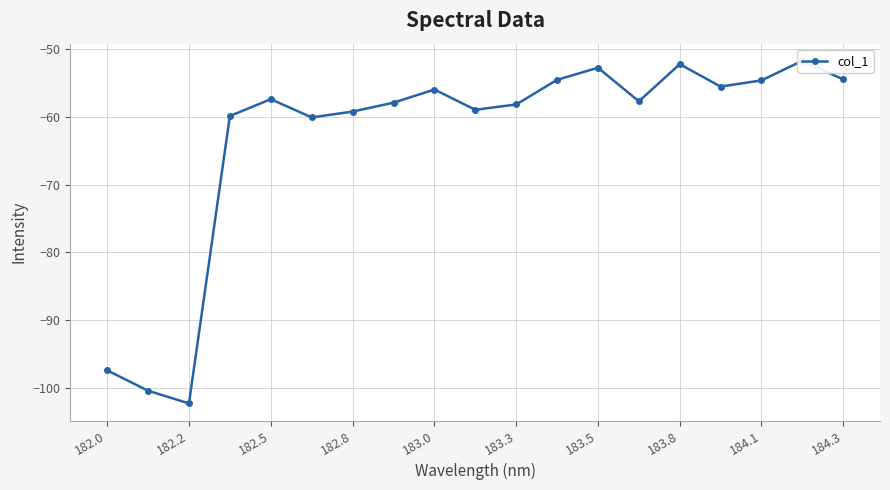

What is the value of the 13th point from the left?

-52.7